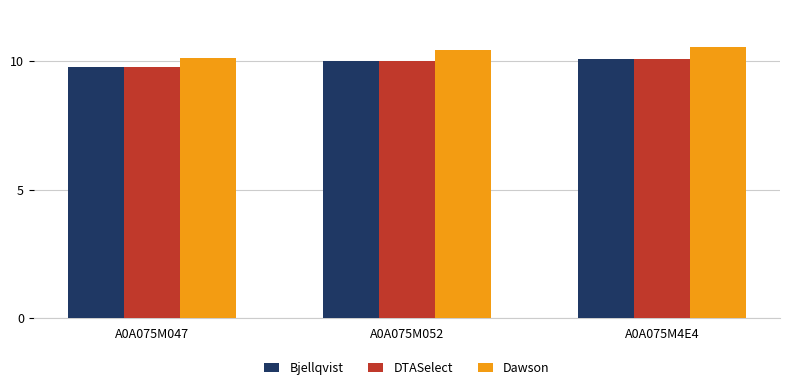

What position from the right is A0A075M4E4?

1